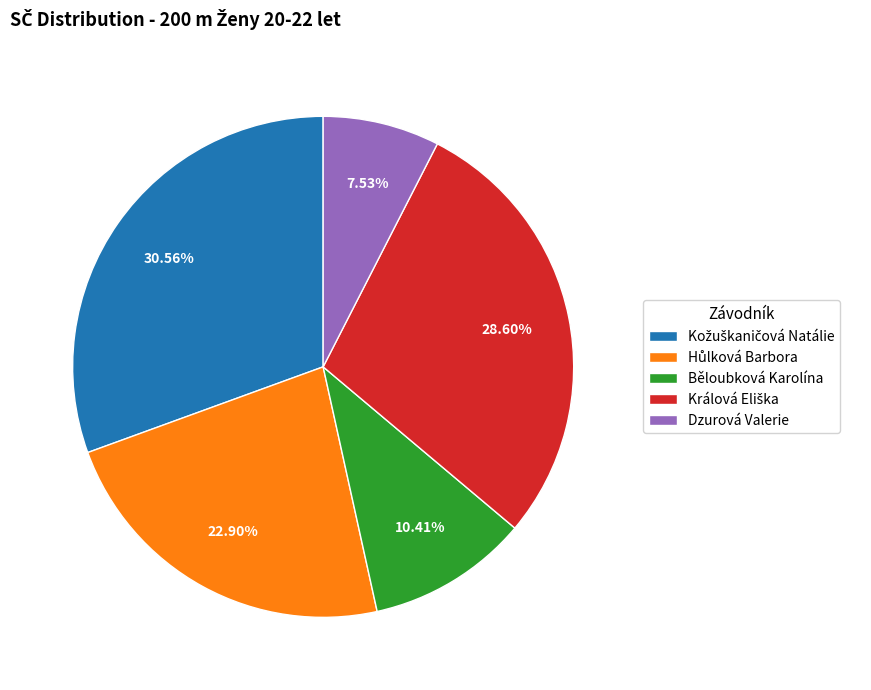

What is the smallest slice in the pie chart?

Dzurová Valerie